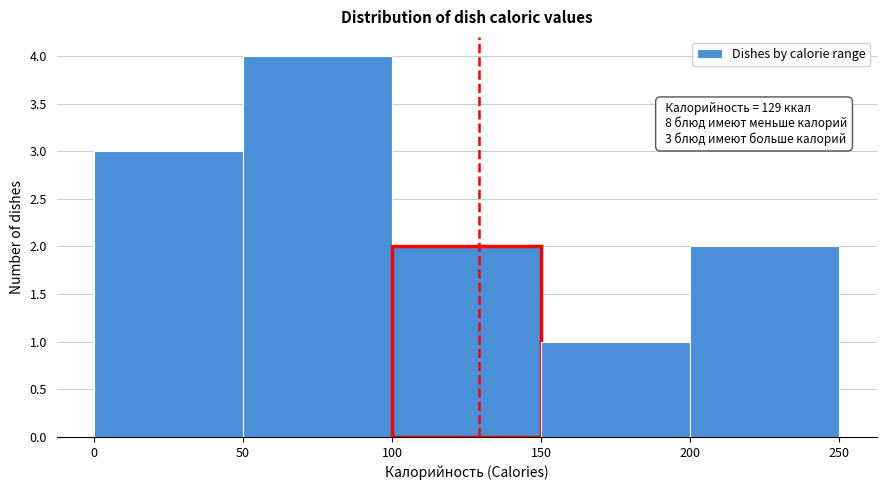

Which range on the x-axis has the tallest bar?

50 to 100